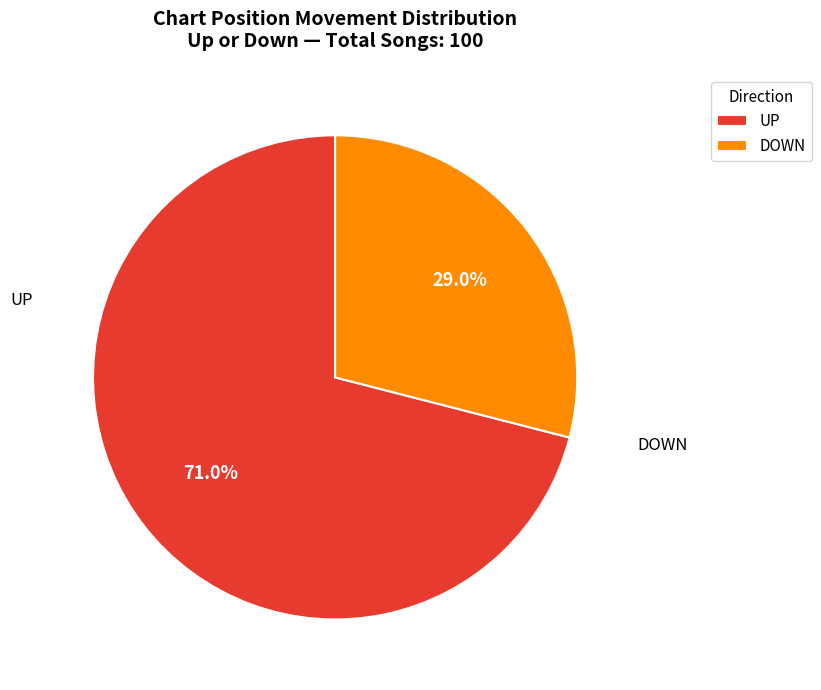

Which category accounts for the majority?

UP